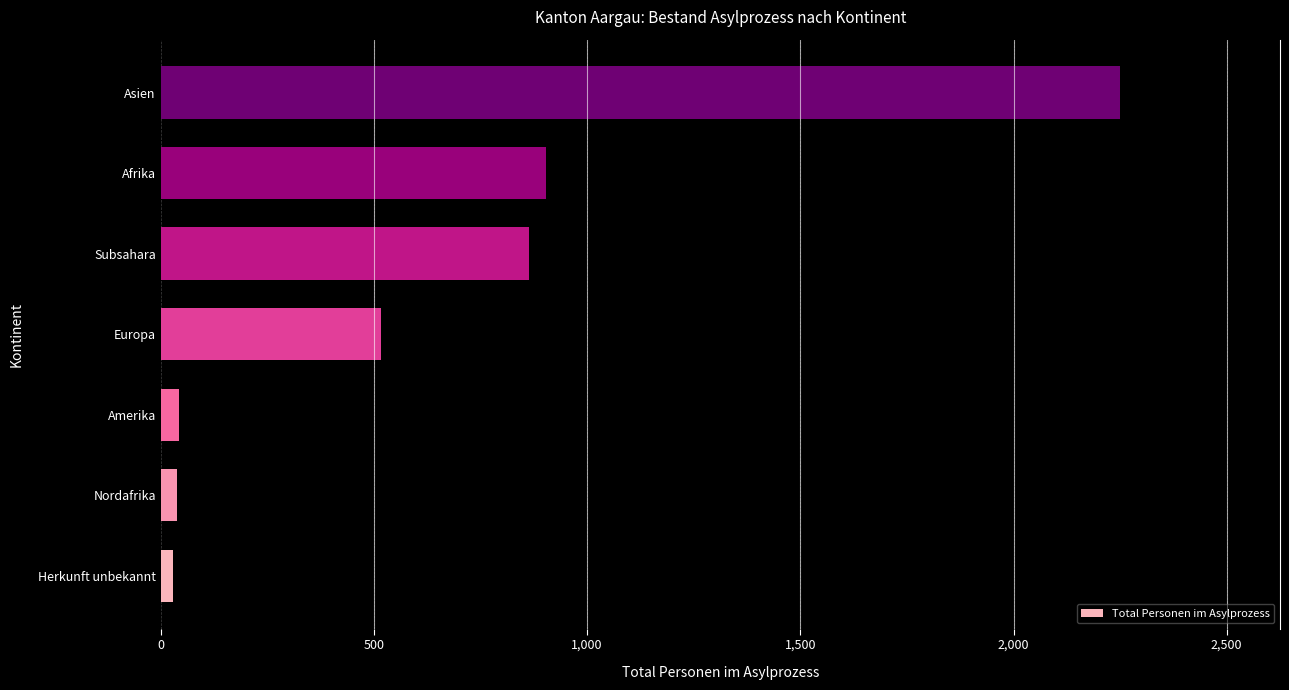

The chart shows a value of 2249 at Asien. True or false?

True